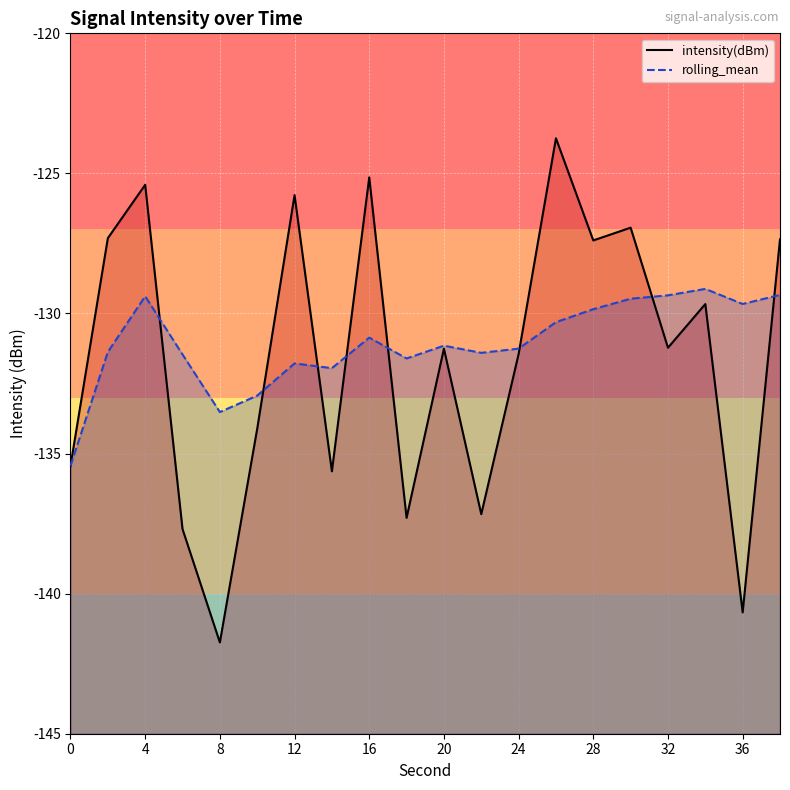

The value of intensity(dBm) at 8 is -39.0. True or false?

False